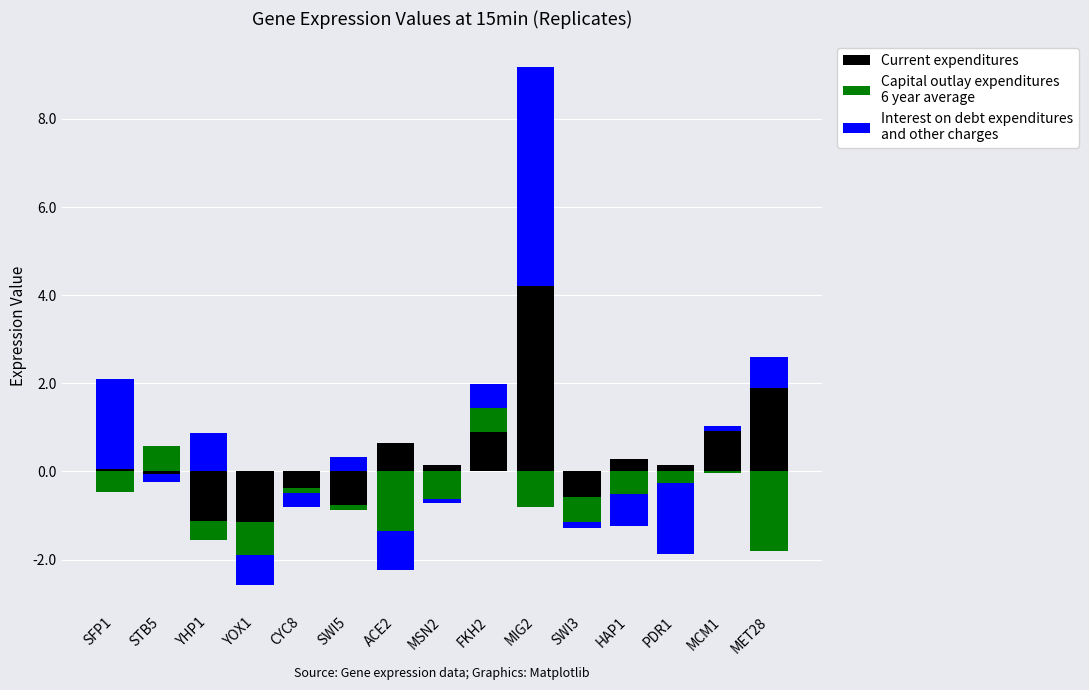

At which category is the sum across all series the highest?

MIG2